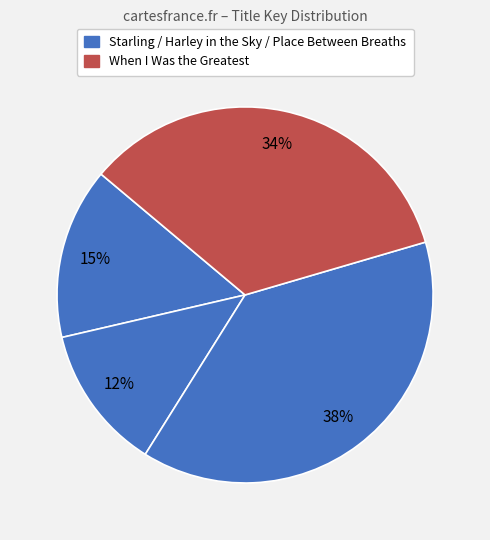

How many slices are in this pie chart?

4